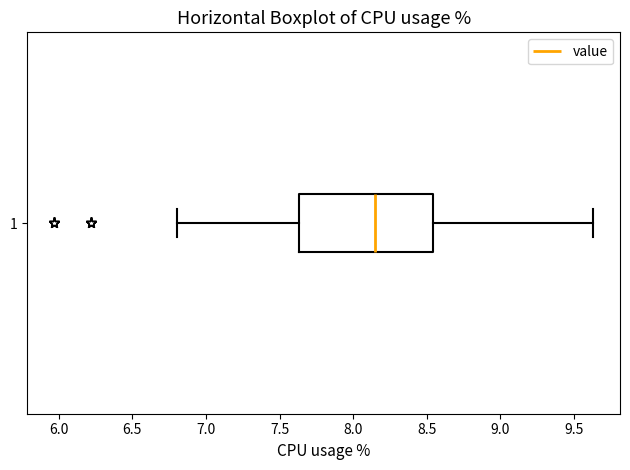

Transcribe this box plot: give where the median line is, the range the box spans, and where the two whiskers end, as read against the x-axis. The values are not printed on the chart, so give them approximately, as read against the axis.

median 8.15, box 7.65 to 8.55, whiskers 6.80 to 9.65